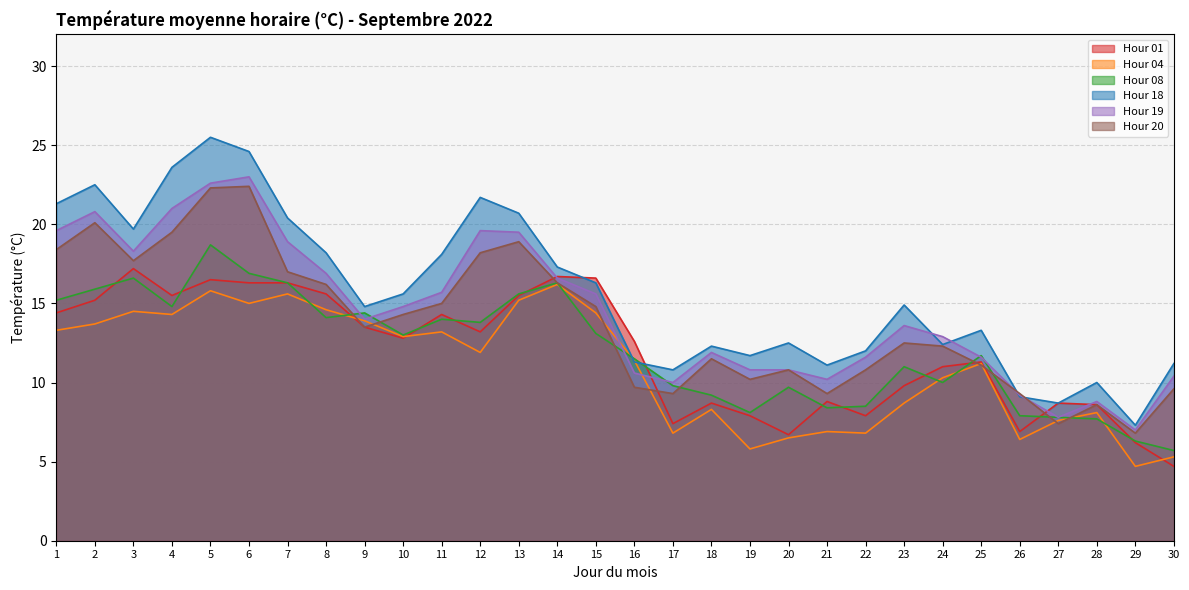

Where does the Hour 18 series first go above 14?

1